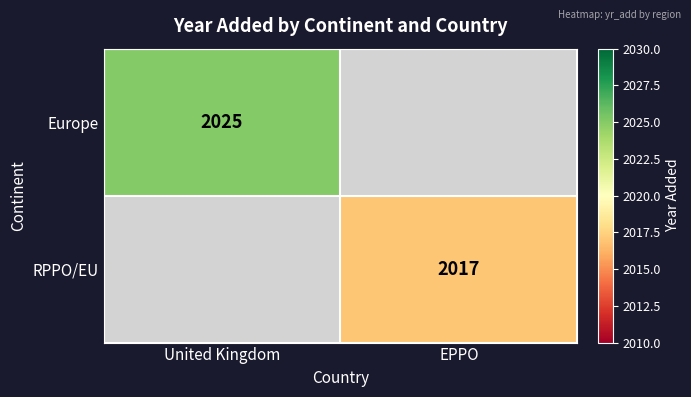

True or false: Europe has a value of 2025 at United Kingdom.

True